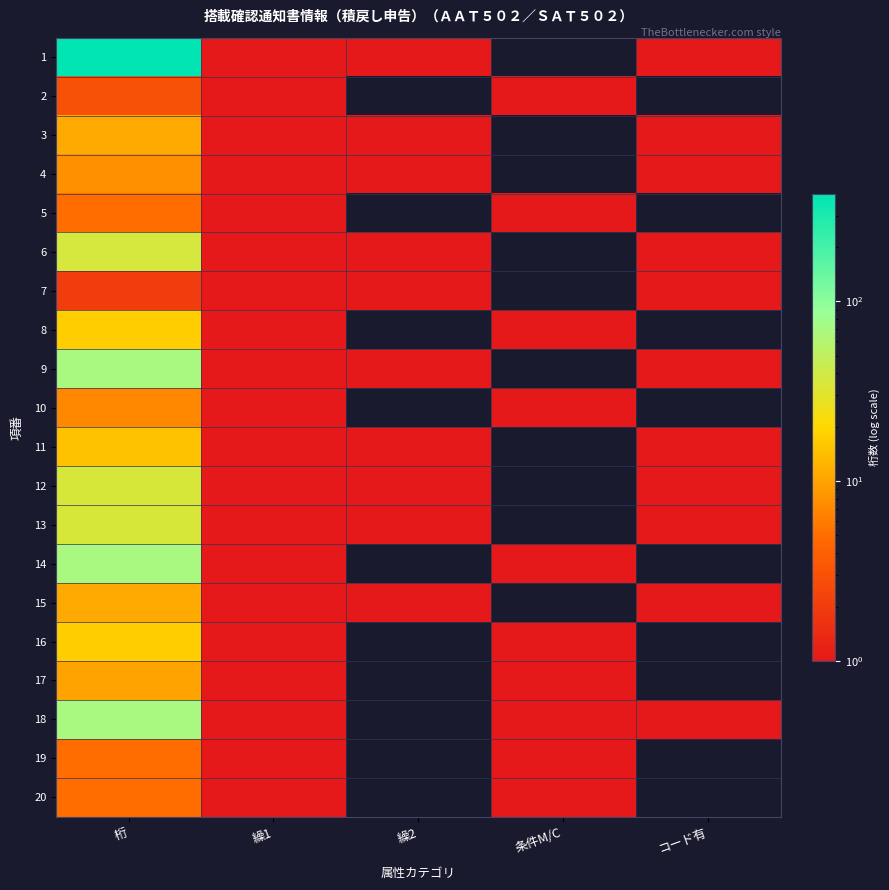

Count the number of data series in this chart.

20